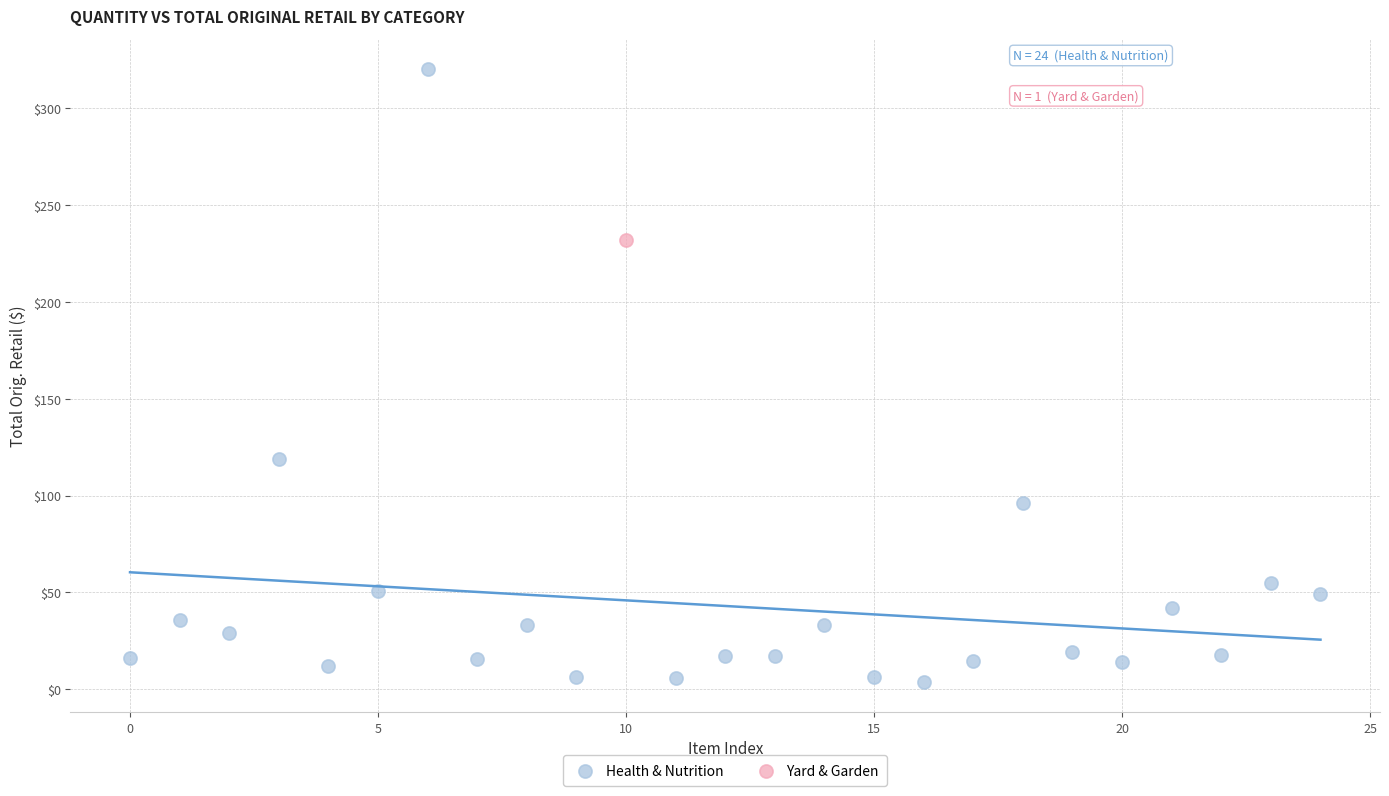

What are all the series names shown in the legend?

Health & Nutrition, Yard & Garden